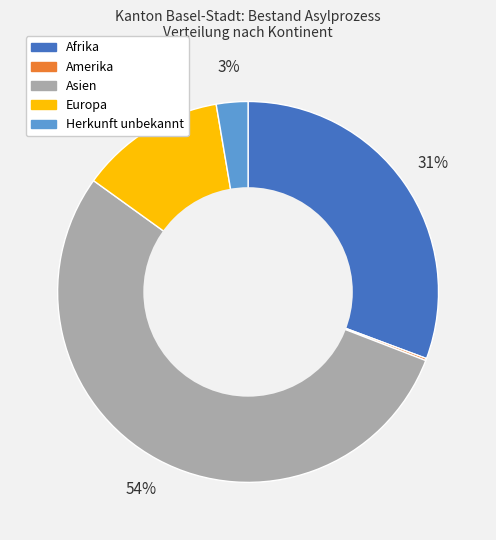

Which slice is the largest?

Asien